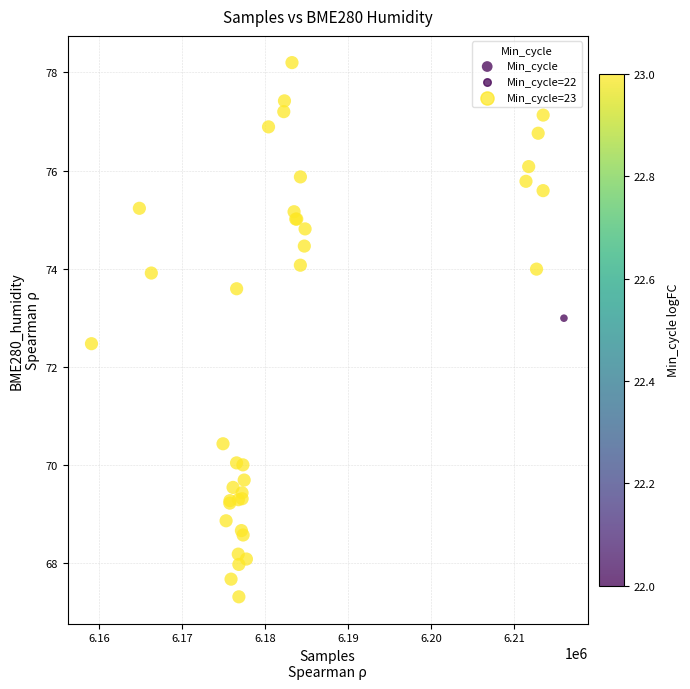

What Y value in the scatter plot is closest to 72?

72.5